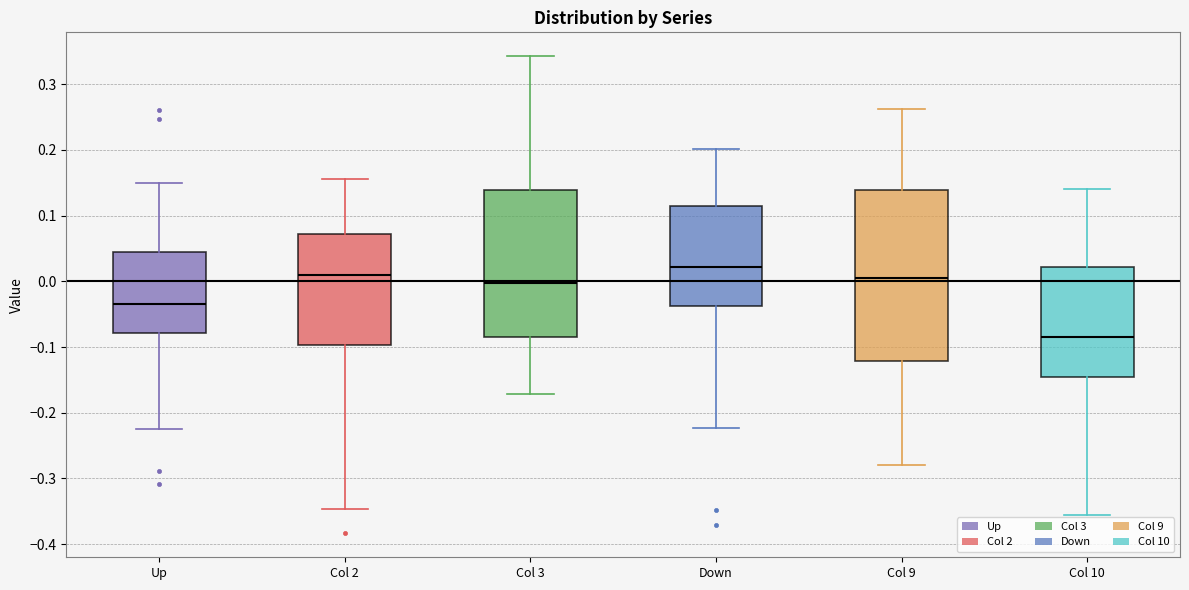

Reading left to right, transcribe this box plot: for each box, give where its median line is, the range the box spans, and where its two whiskers end, as read against the y-axis. The values are not printed on the chart, so give them approximately, as read against the axis.

Up: median -0.03, box -0.08 to 0.04, whiskers -0.22 to 0.15
Col 2: median 0.01, box -0.10 to 0.07, whiskers -0.35 to 0.16
Col 3: median 0.00, box -0.08 to 0.14, whiskers -0.17 to 0.34
Down: median 0.02, box -0.04 to 0.11, whiskers -0.22 to 0.20
Col 9: median 0.00, box -0.12 to 0.14, whiskers -0.28 to 0.26
Col 10: median -0.08, box -0.15 to 0.02, whiskers -0.36 to 0.14